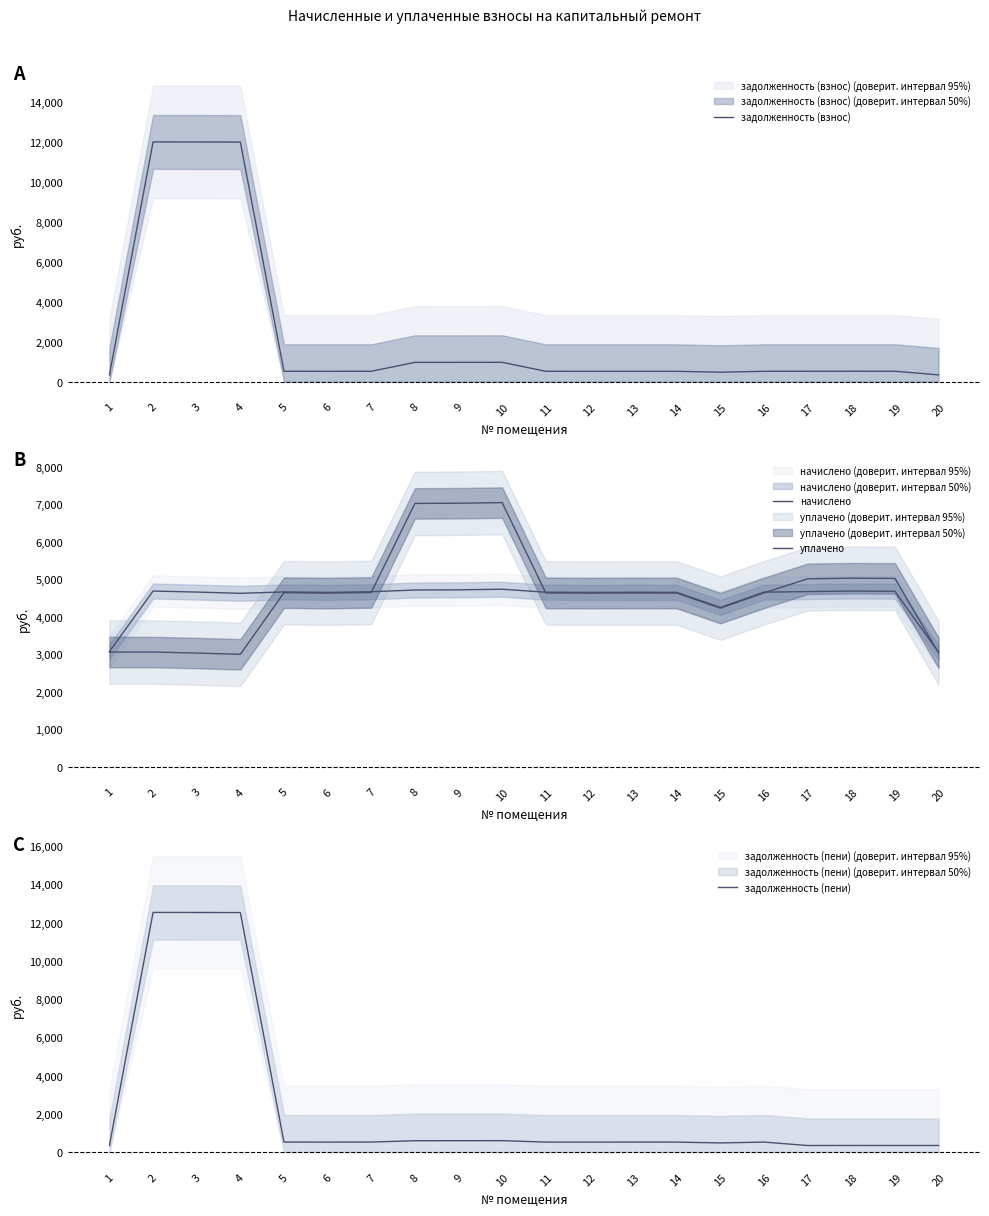

Between which two adjacent categories do уплачено and начислено first intersect?

7 and 8